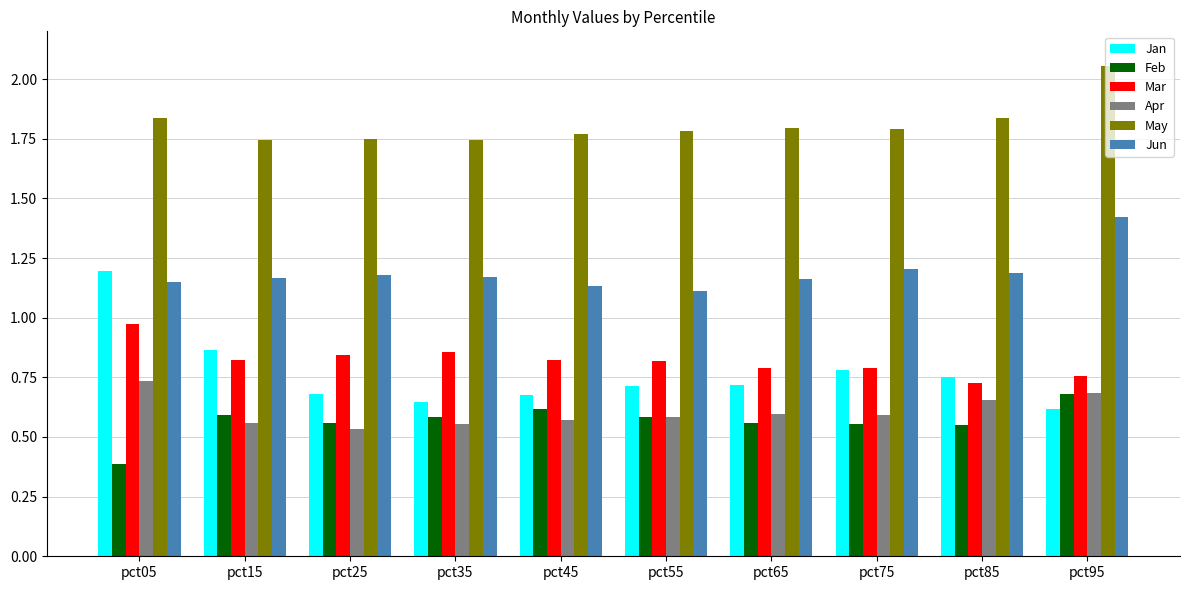

What is the sum of the May values at pct65 and pct35?

3.5